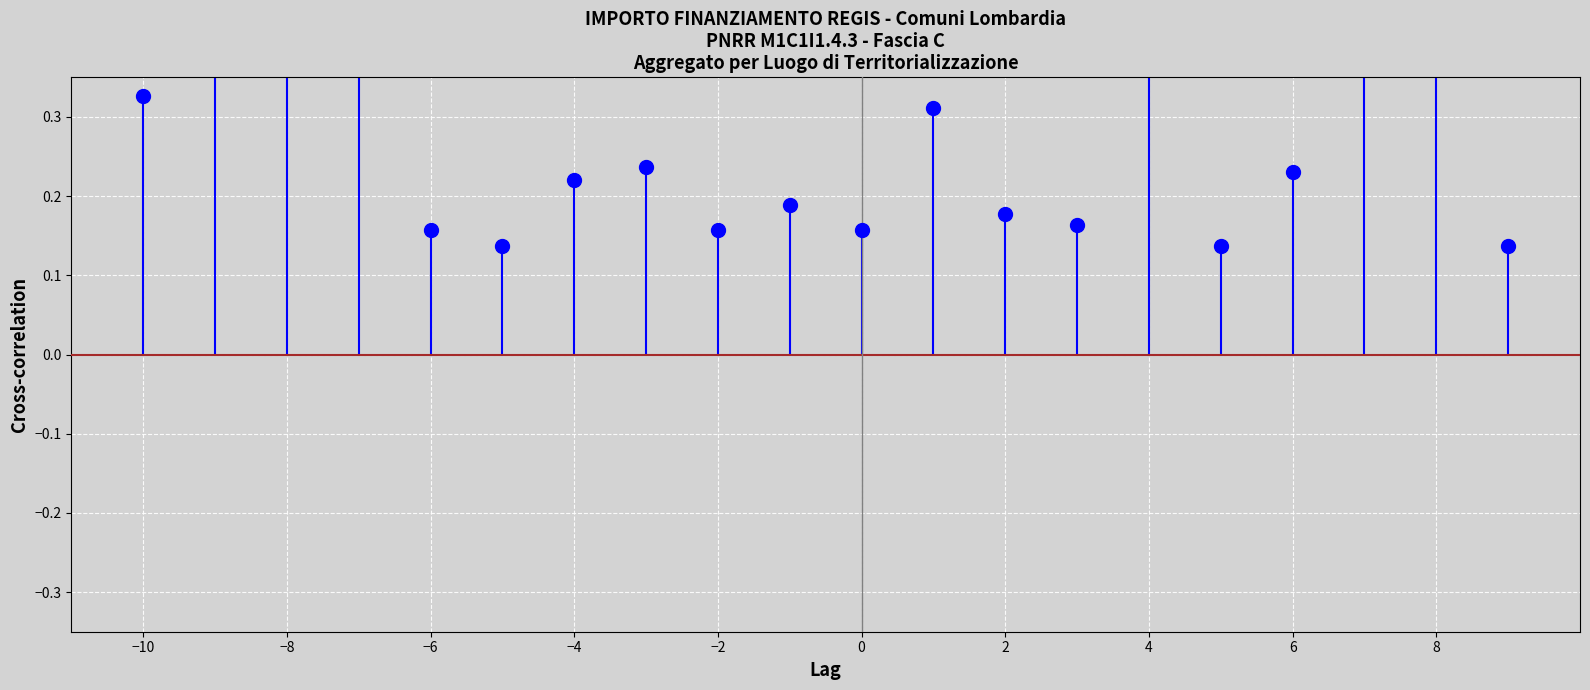

What is the difference between the maximum and minimum values?

0.3